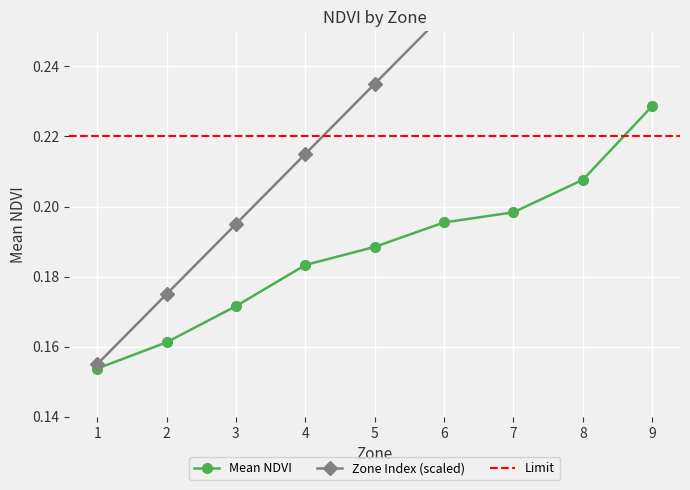

Rank the categories by Mean NDVI value from highest to lowest.

9, 8, 7, 6, 5, 4, 3, 2, 1